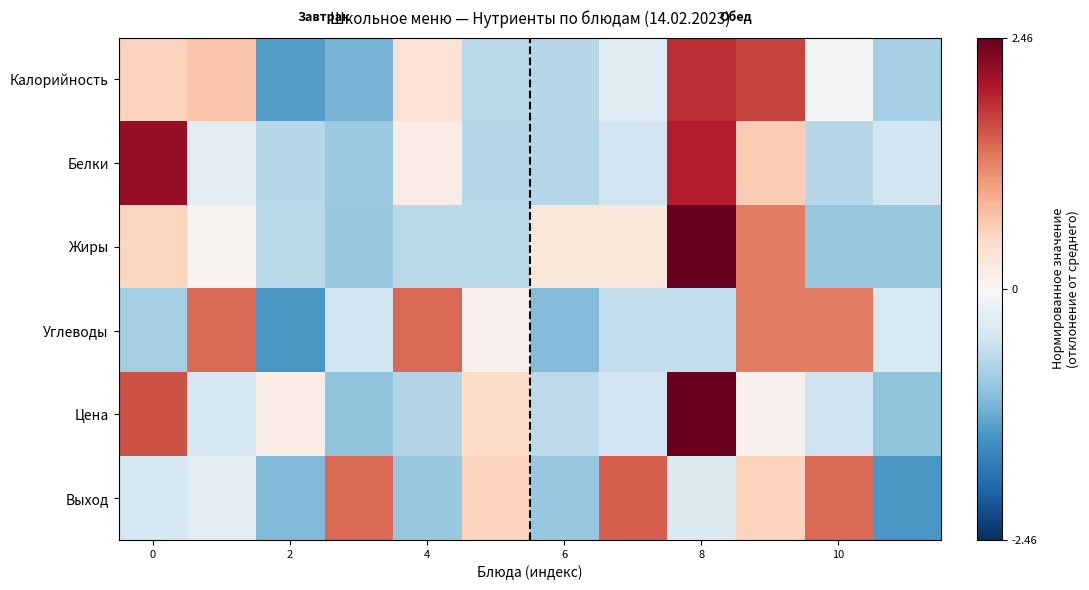

Reading right to left, what are all the values shown in this chart?

Калорийность: -0.8	-0.1	1.7	1.8	-0.3	-0.7	-0.7	0.4	-1.1	-1.4	0.7	0.6
Белки: -0.5	-0.7	0.6	1.9	-0.5	-0.7	-0.7	0.2	-0.9	-0.7	-0.3	2.1
Жиры: -0.9	-0.9	1.2	2.5	0.3	0.3	-0.7	-0.7	-0.9	-0.7	0.0	0.5
Углеводы: -0.4	1.3	1.3	-0.6	-0.6	-1.1	0.1	1.4	-0.5	-1.4	1.4	-0.8
Цена: -1.0	-0.5	0.1	2.4	-0.5	-0.7	0.4	-0.7	-1.0	0.2	-0.4	1.6
Выход: -1.4	1.4	0.6	-0.3	1.5	-0.9	0.6	-0.9	1.4	-1.1	-0.3	-0.4